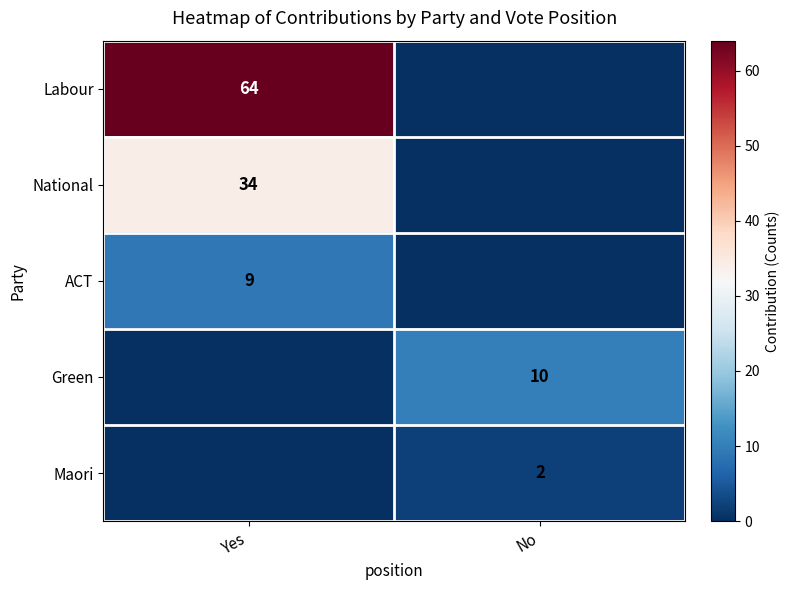

True or false: National has a value of 34 at Yes.

True